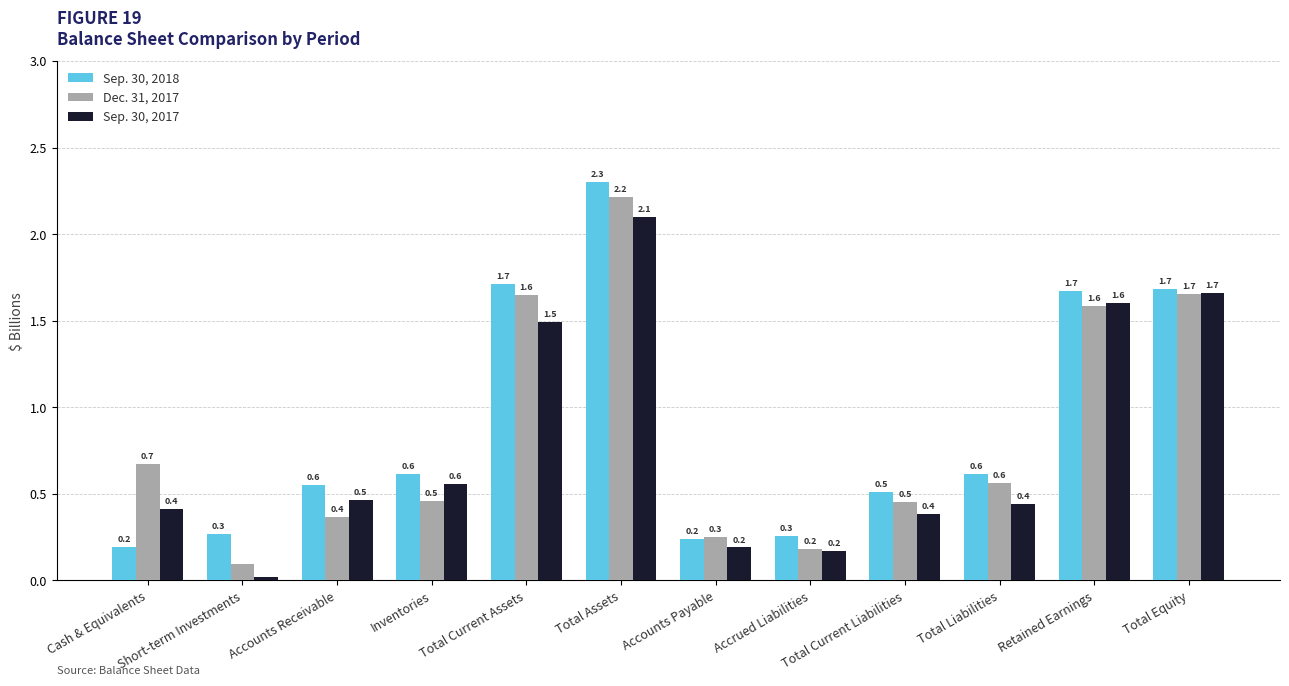

At which category does the chart reach its minimum across all series?

Short-term Investments